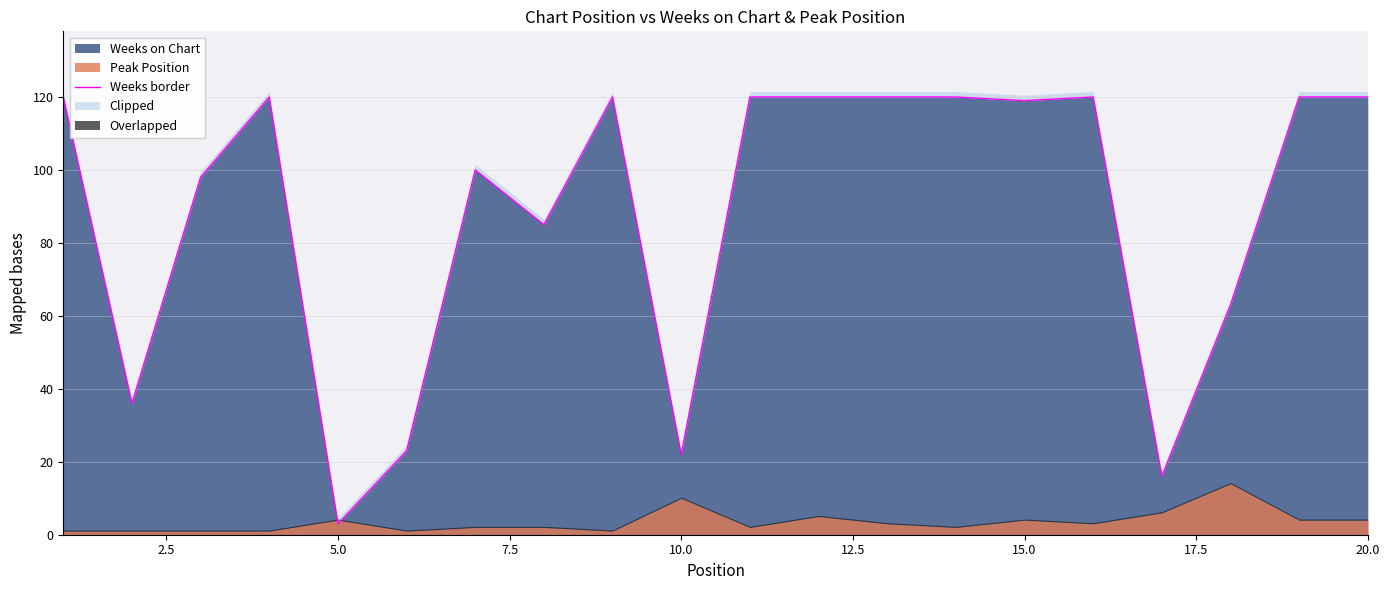

Does the chart display data point markers on the line(s)?

No